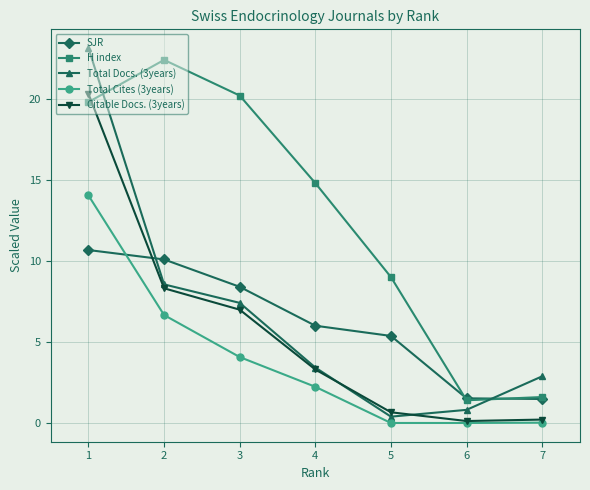

True or false: Total Cites (3years) and H index intersect in this chart.

False